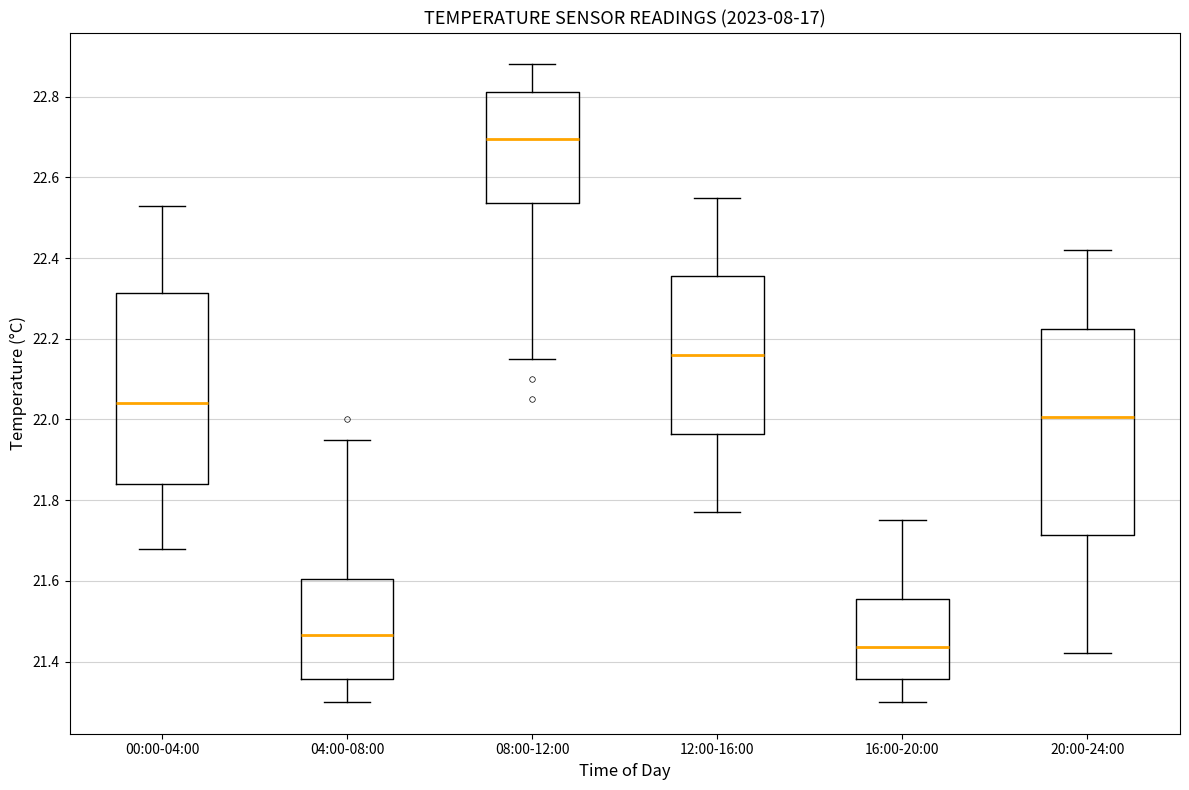

Where is the upper edge of the box for 20:00-24:00 on the y-axis? The values are not printed on the chart, so give them approximately, as read against the axis.

22.22